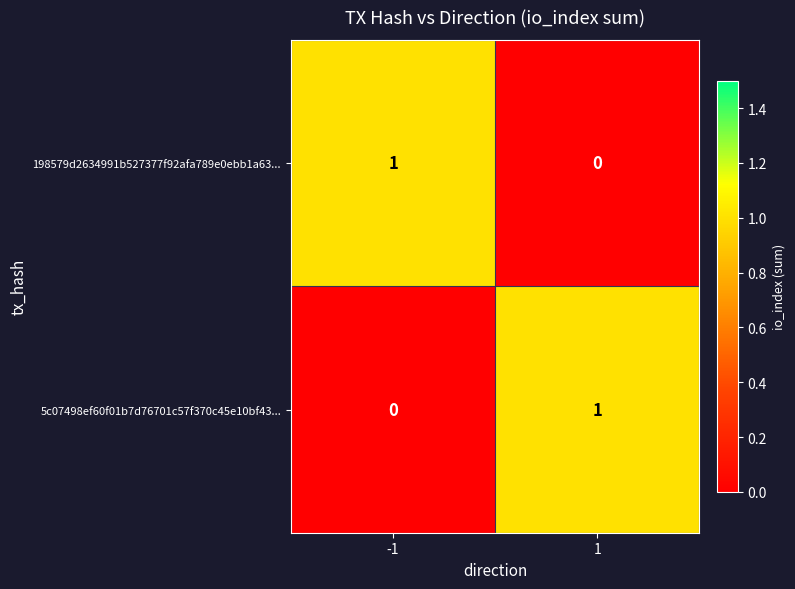

Reading right to left, what are all the values shown in this chart?

198579d2634991b527377f92afa789e0ebb1a63...: 0	1
5c07498ef60f01b7d76701c57f370c45e10bf43...: 1	0